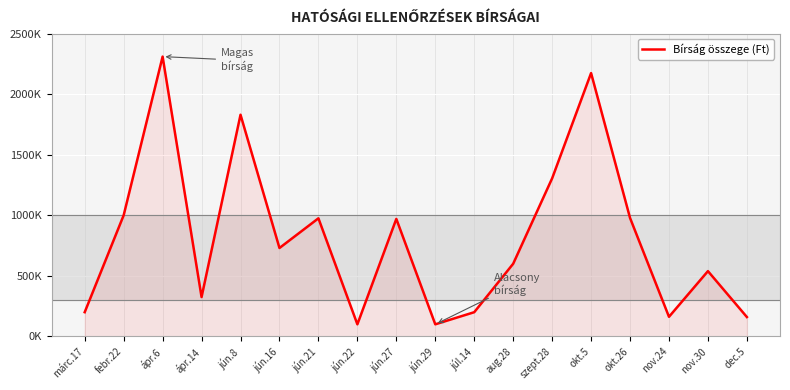

What is the sum of all values?

14658000